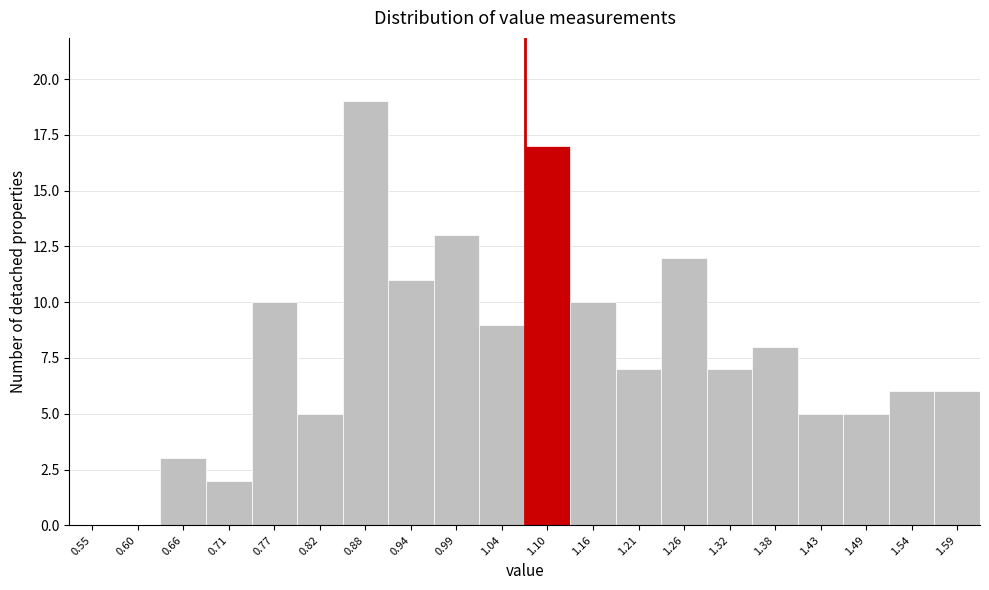

Reading left to right, transcribe all the data shown in this chart.

0.55=0	0.60=0	0.66=3	0.71=2	0.77=10	0.82=5	0.88=19	0.94=11	0.99=13	1.04=9	1.10=17	1.16=10	1.21=7	1.26=12	1.32=7	1.38=8	1.43=5	1.49=5	1.54=6	1.59=6